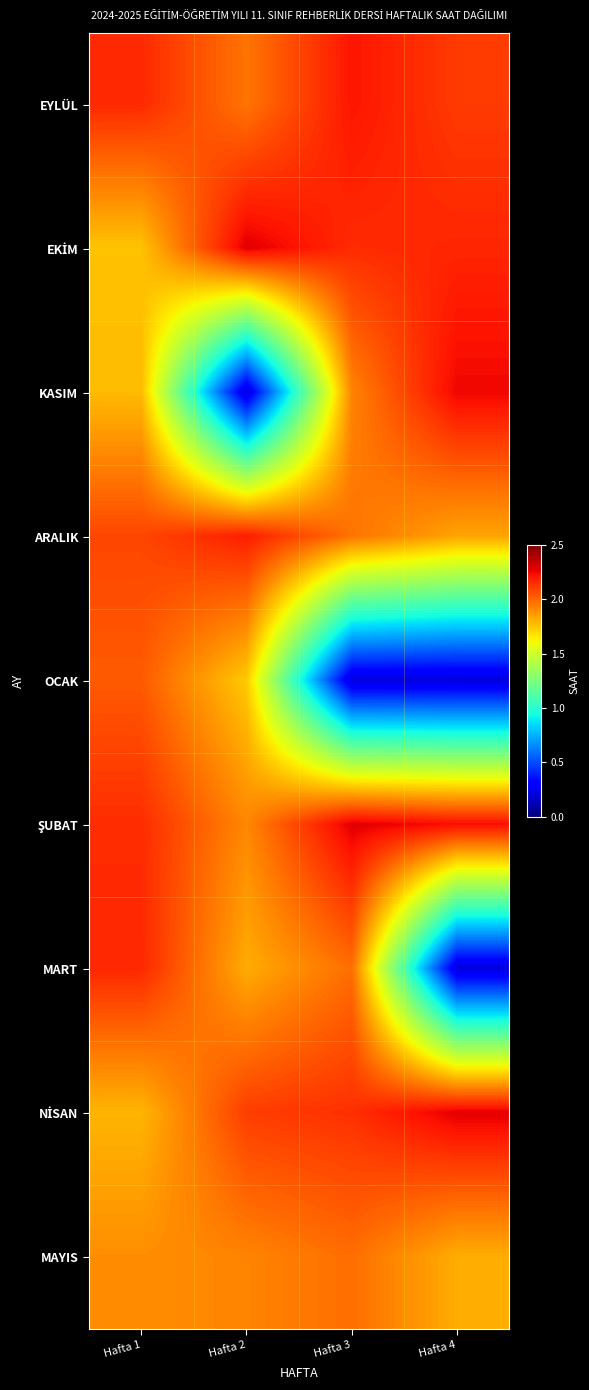

At Hafta 2, list the series in order from largest to smallest.

EKİM, ARALIK, NİSAN, EYLÜL, MAYIS, ŞUBAT, MART, OCAK, KASIM